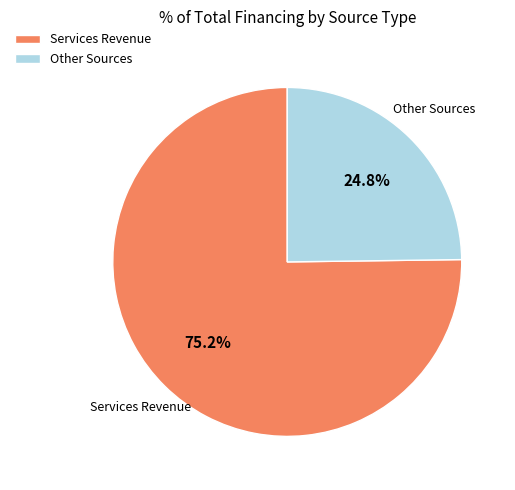

Between Other Sources and Services Revenue, which is larger?

Services Revenue